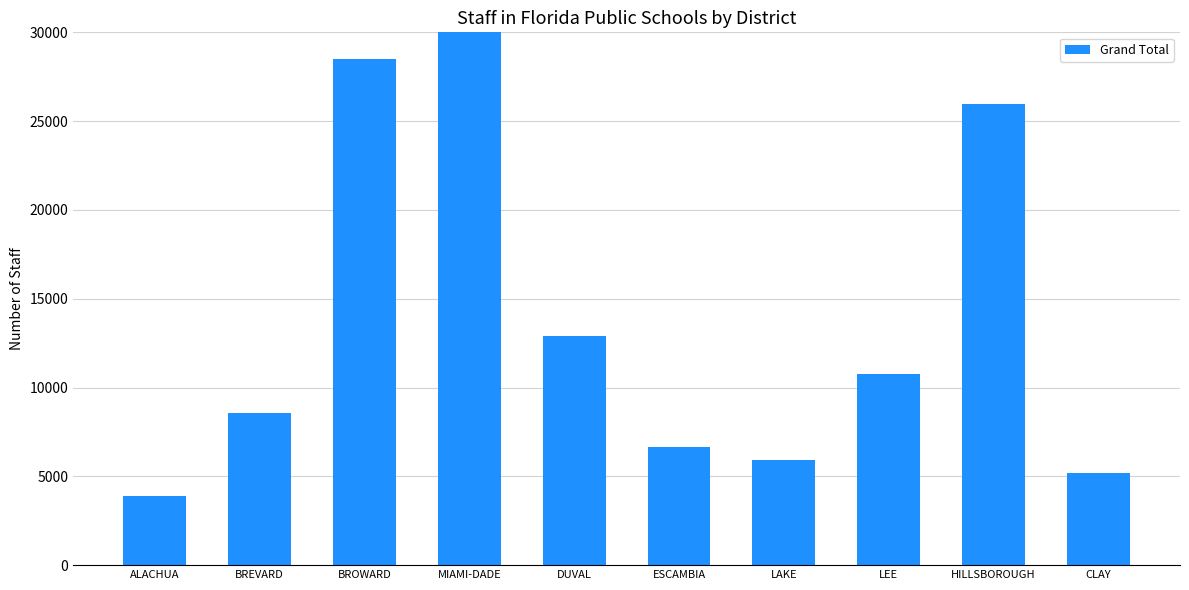

Rank the categories by value from highest to lowest.

MIAMI-DADE, BROWARD, HILLSBOROUGH, DUVAL, LEE, BREVARD, ESCAMBIA, LAKE, CLAY, ALACHUA